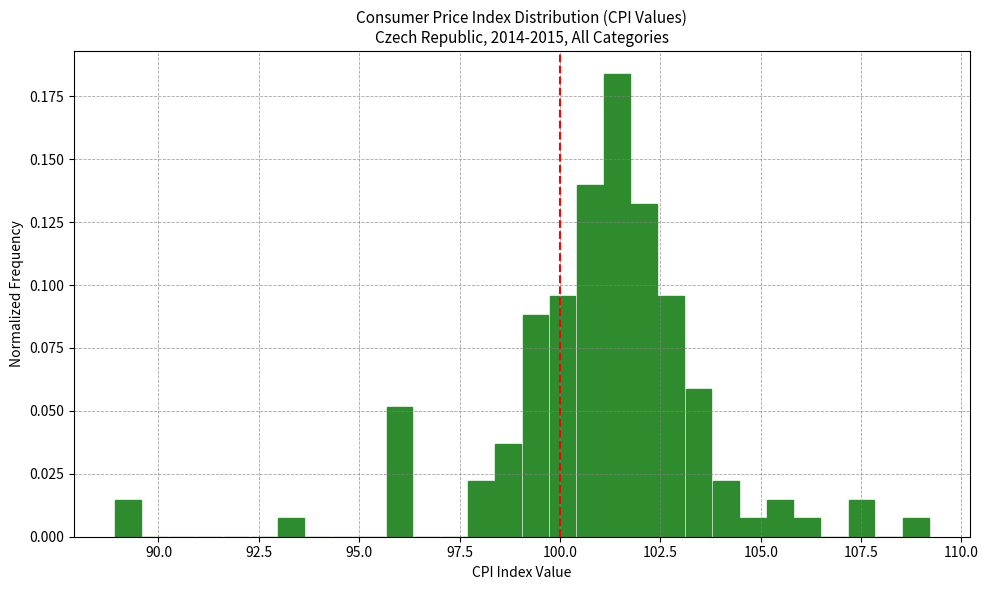

Around what value on the x-axis is the tallest bar? Give the approximate position of its centre, as read against the axis.

101.5